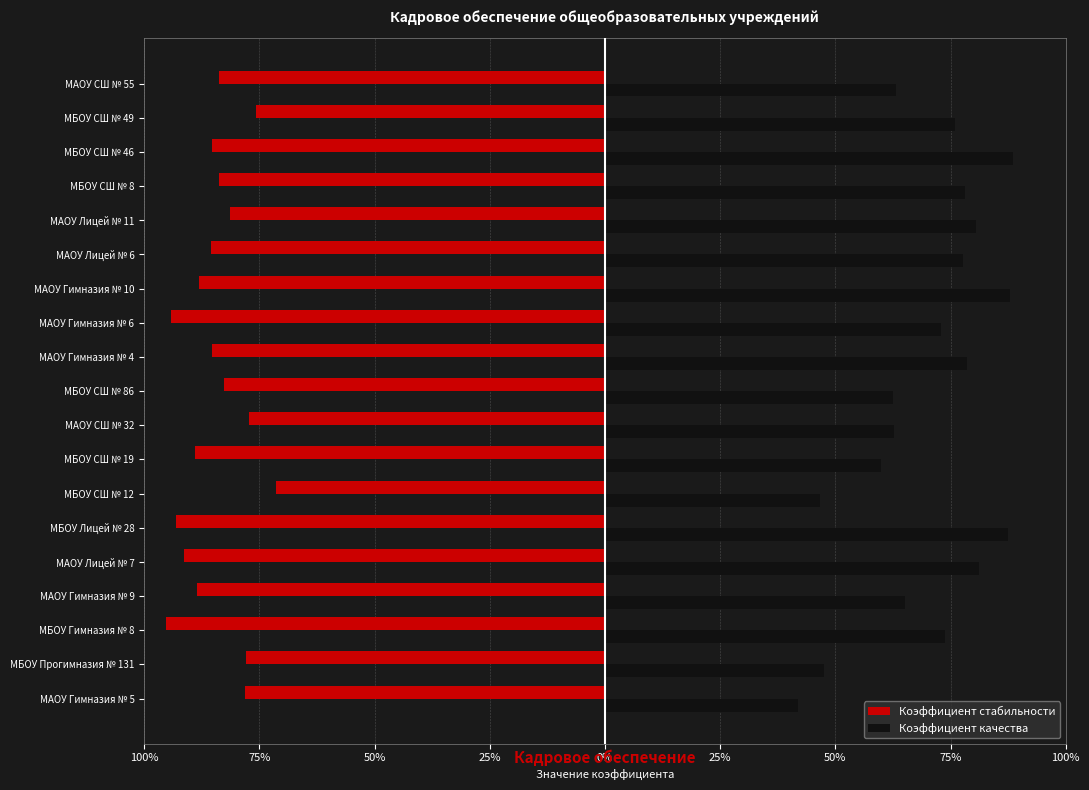

At which category does the chart reach its peak across all series?

МБОУ СШ № 46